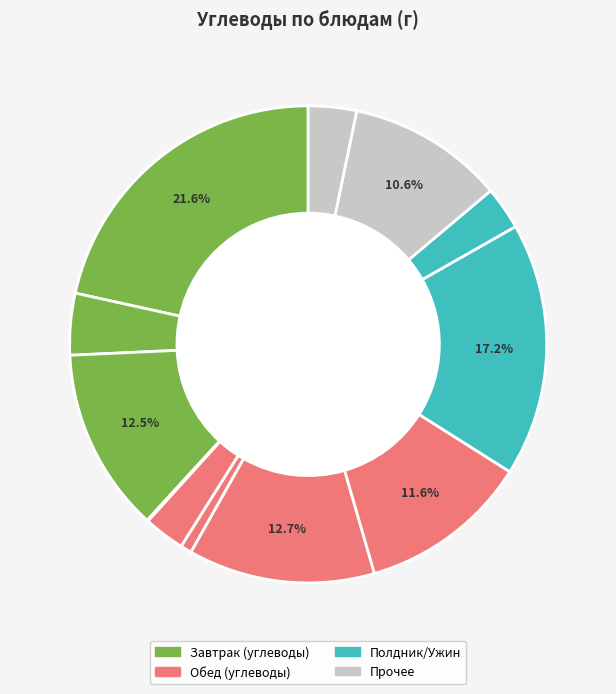

How many segments does this pie chart have?

12